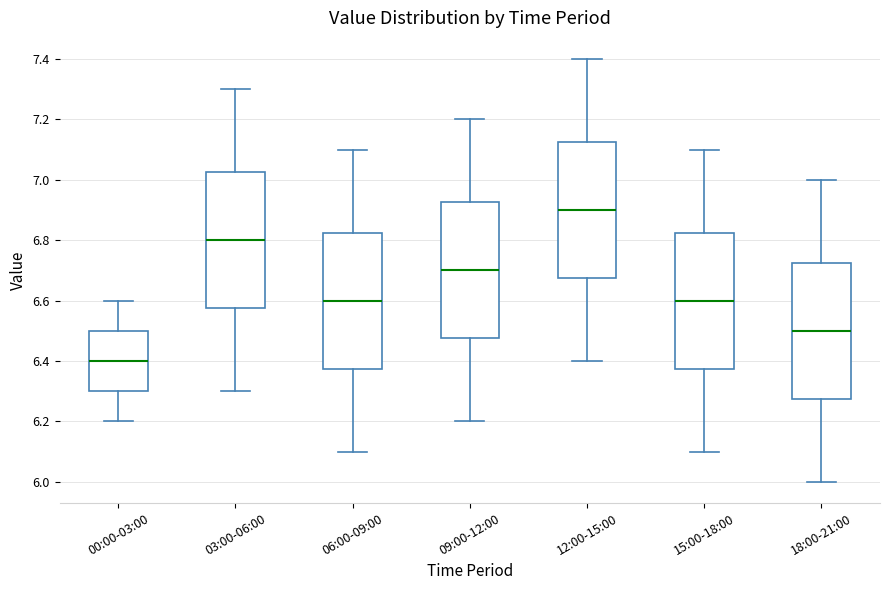

Reading left to right, read every box against the y-axis: the position of its median line, the range the box covers, and the ends of its whiskers. The values are not printed on the chart, so give them approximately, as read against the axis.

00:00-03:00: median 6.40, box 6.30 to 6.50, whiskers 6.20 to 6.60
03:00-06:00: median 6.80, box 6.58 to 7.02, whiskers 6.30 to 7.30
06:00-09:00: median 6.60, box 6.38 to 6.82, whiskers 6.10 to 7.10
09:00-12:00: median 6.70, box 6.48 to 6.92, whiskers 6.20 to 7.20
12:00-15:00: median 6.90, box 6.68 to 7.12, whiskers 6.40 to 7.40
15:00-18:00: median 6.60, box 6.38 to 6.82, whiskers 6.10 to 7.10
18:00-21:00: median 6.50, box 6.28 to 6.72, whiskers 6.00 to 7.00